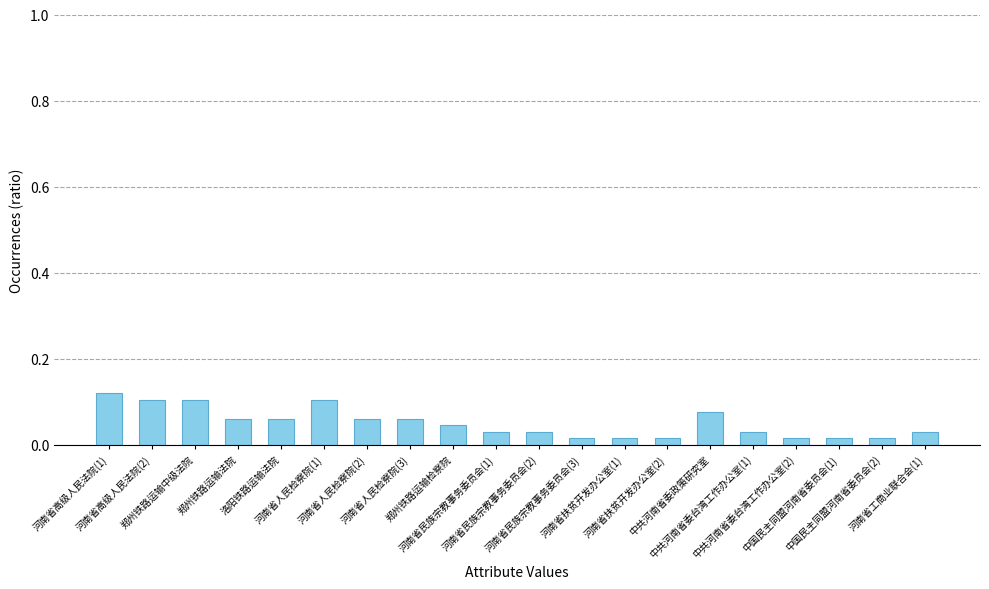

How many values are between 0 and 1?

20